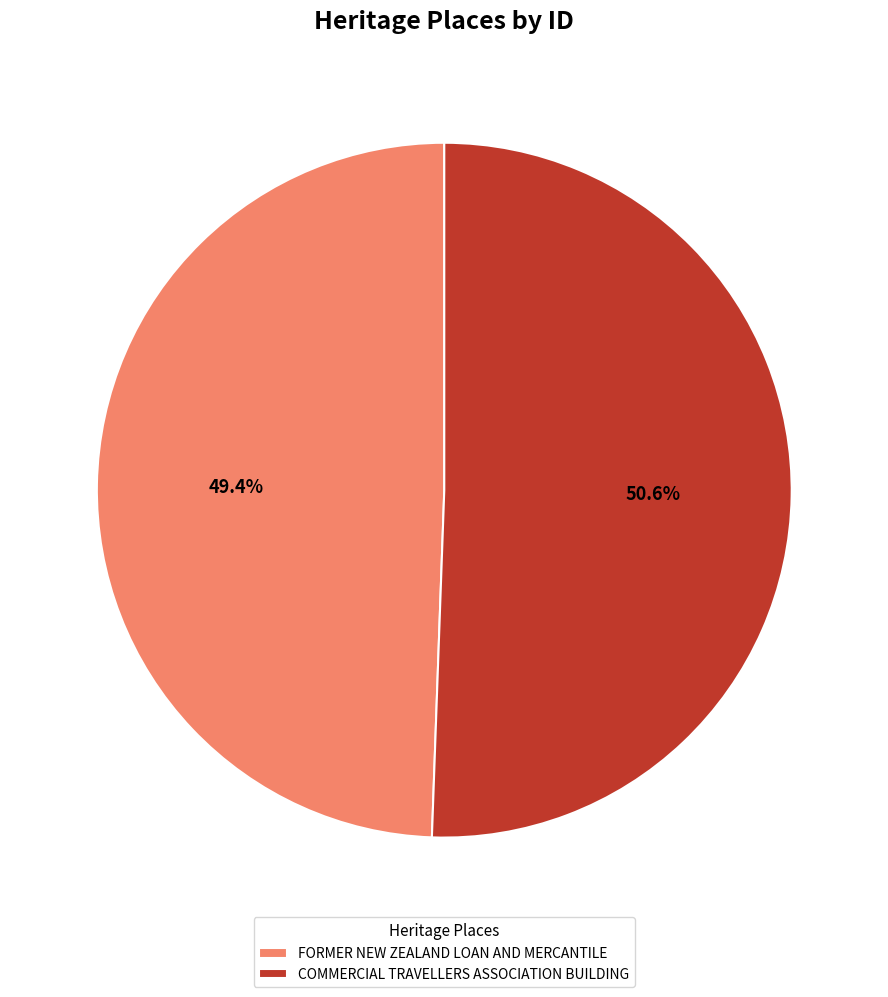

True or false: COMMERCIAL TRAVELLERS ASSOCIATION BUILDING accounts for 51% of the total.

True